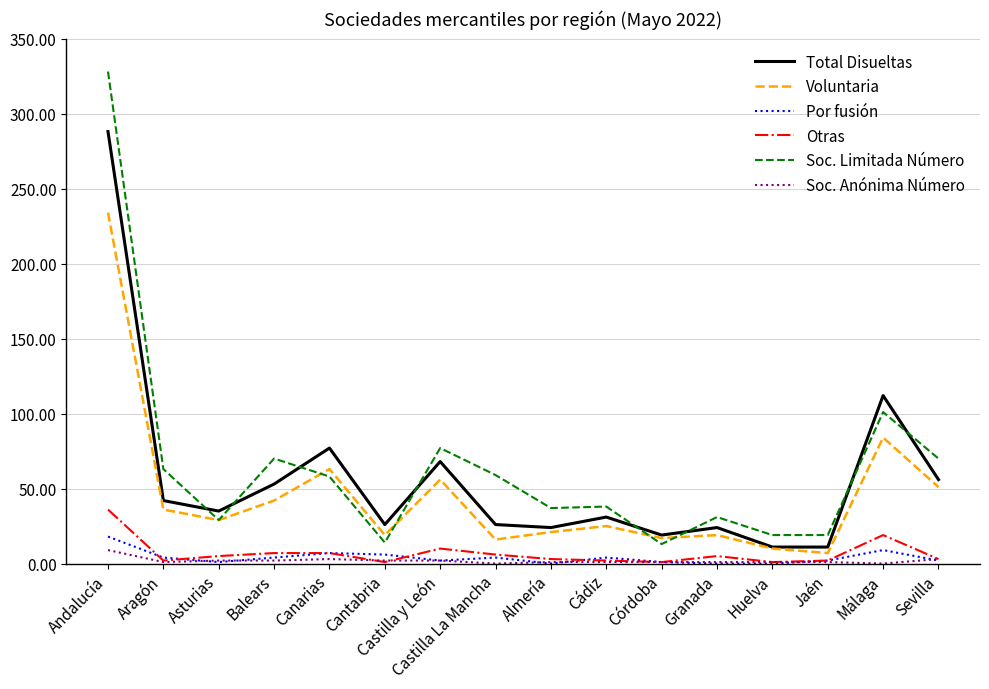

What is the difference between the Voluntaria values at Balears and Aragón?

6